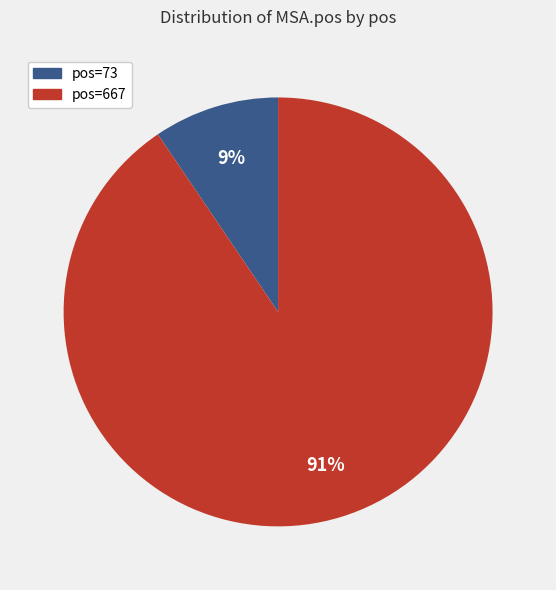

To the nearest percent, what is the average slice percentage?

50%